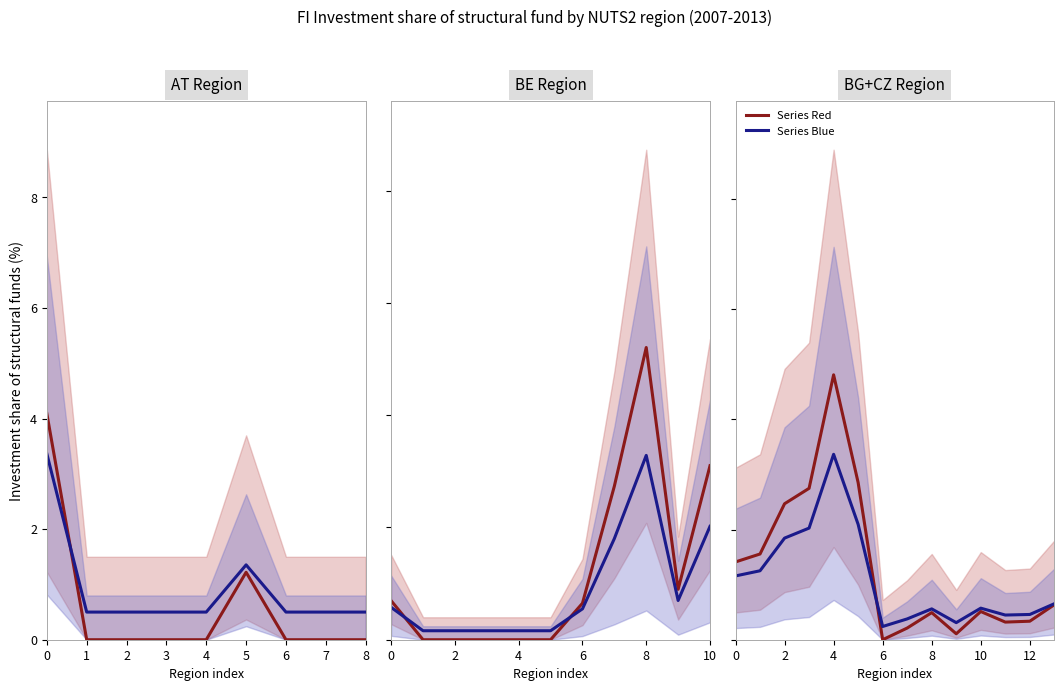

How many distinct data groups are displayed?

2